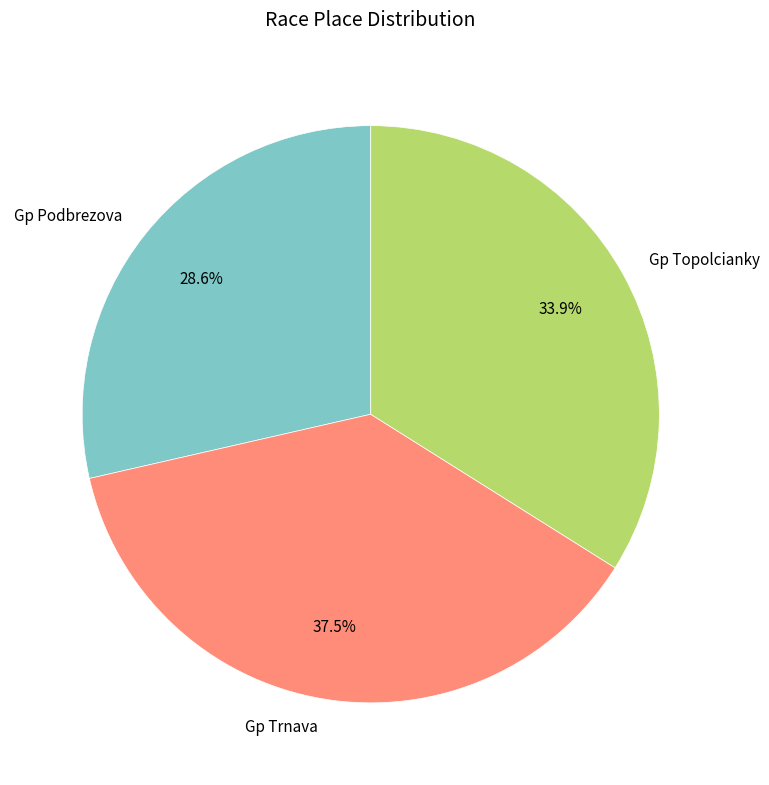

Does any single category account for the majority?

No